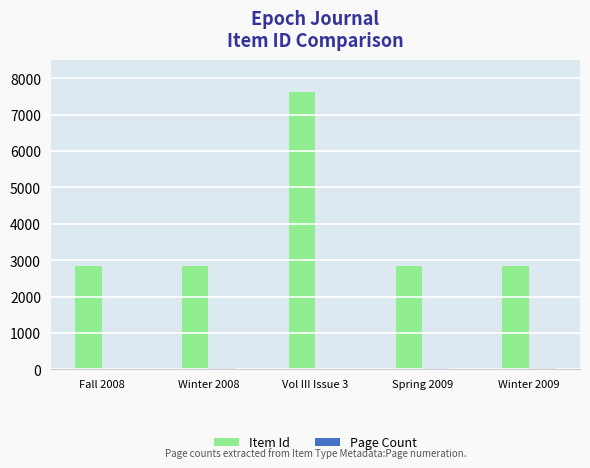

Are the bars grouped side by side (vs. stacked)?

Yes